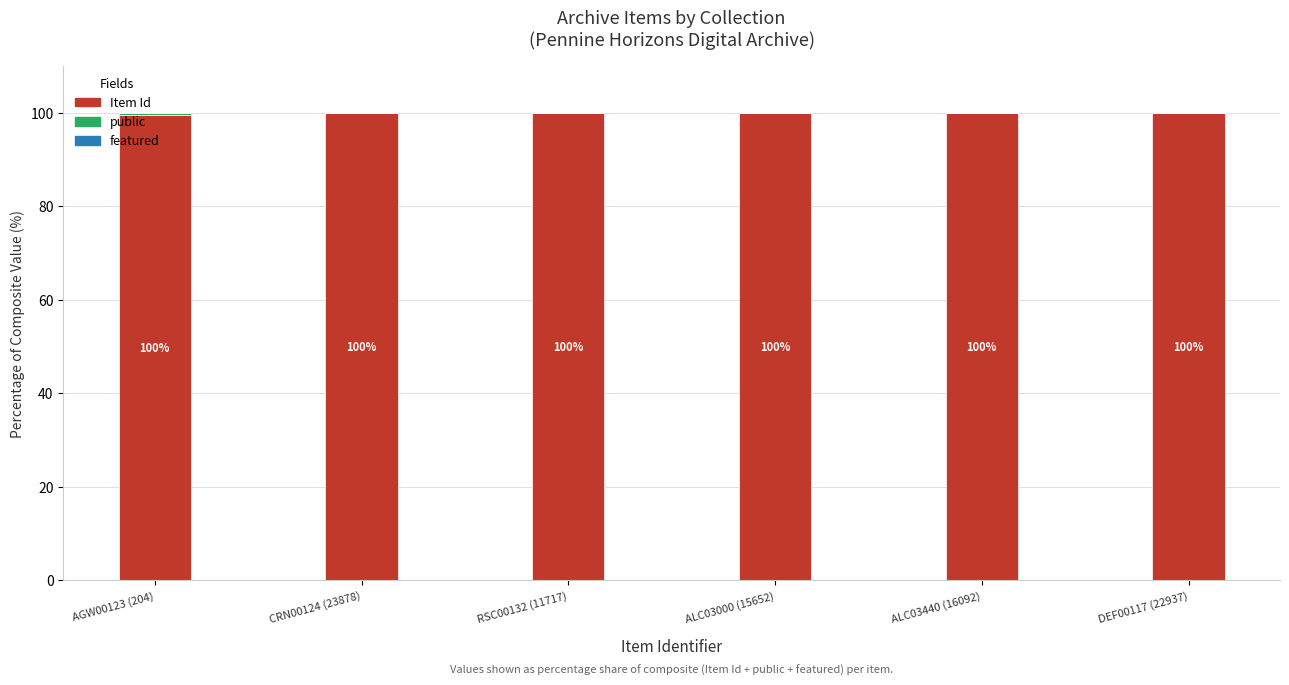

Where is Item Id nearest to the value 99?

AGW00123 (204)